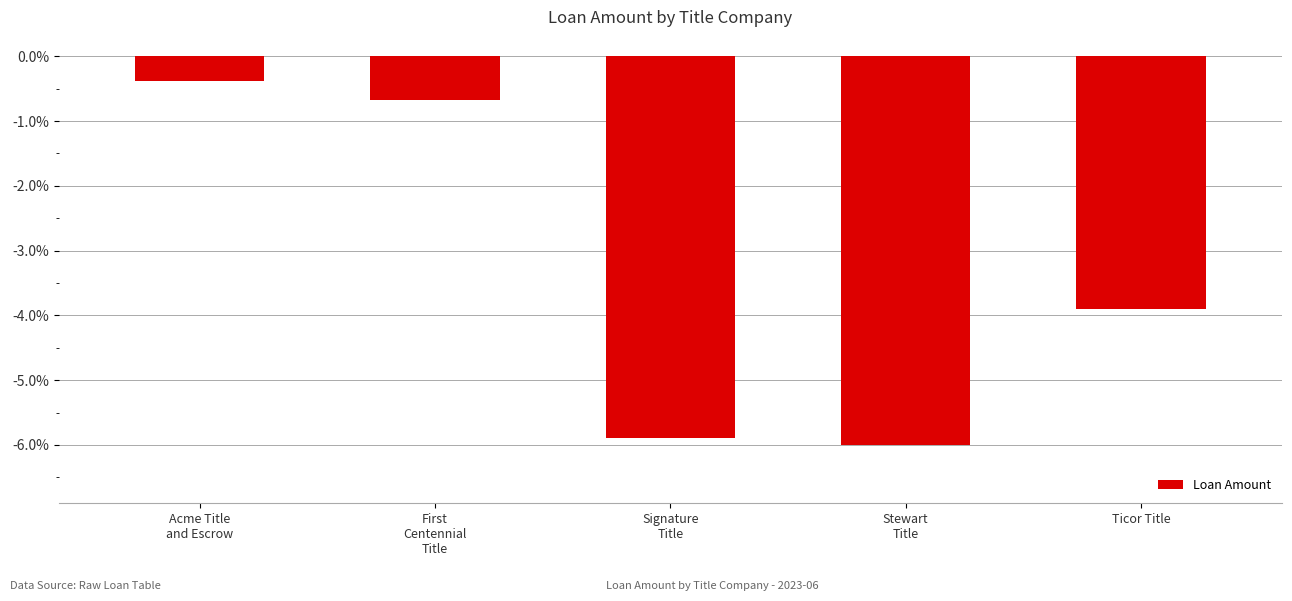

What value does the data have at Signature
Title?

-5.9